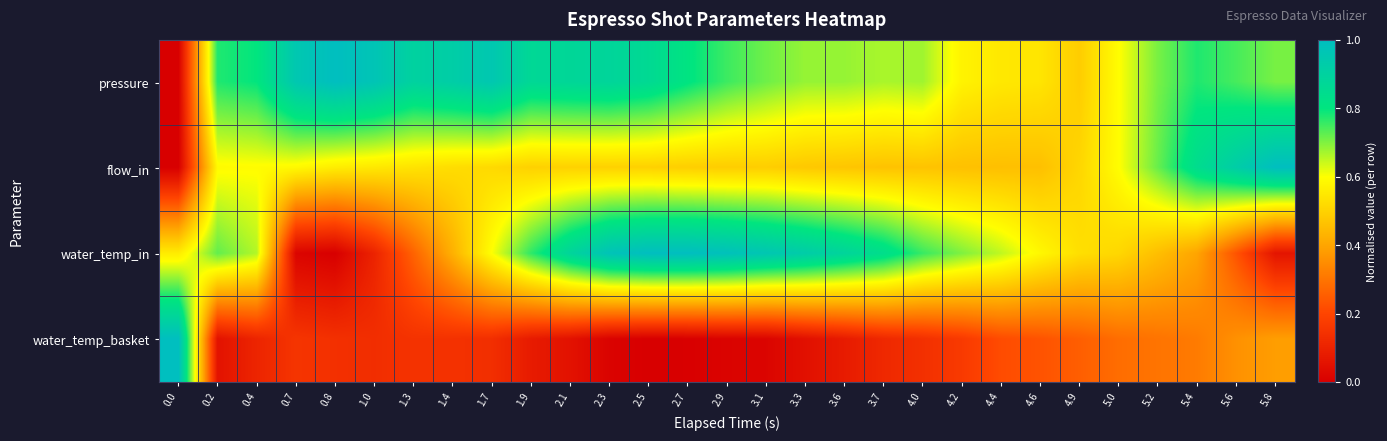

At how many categories does at least one series exceed 0?

29